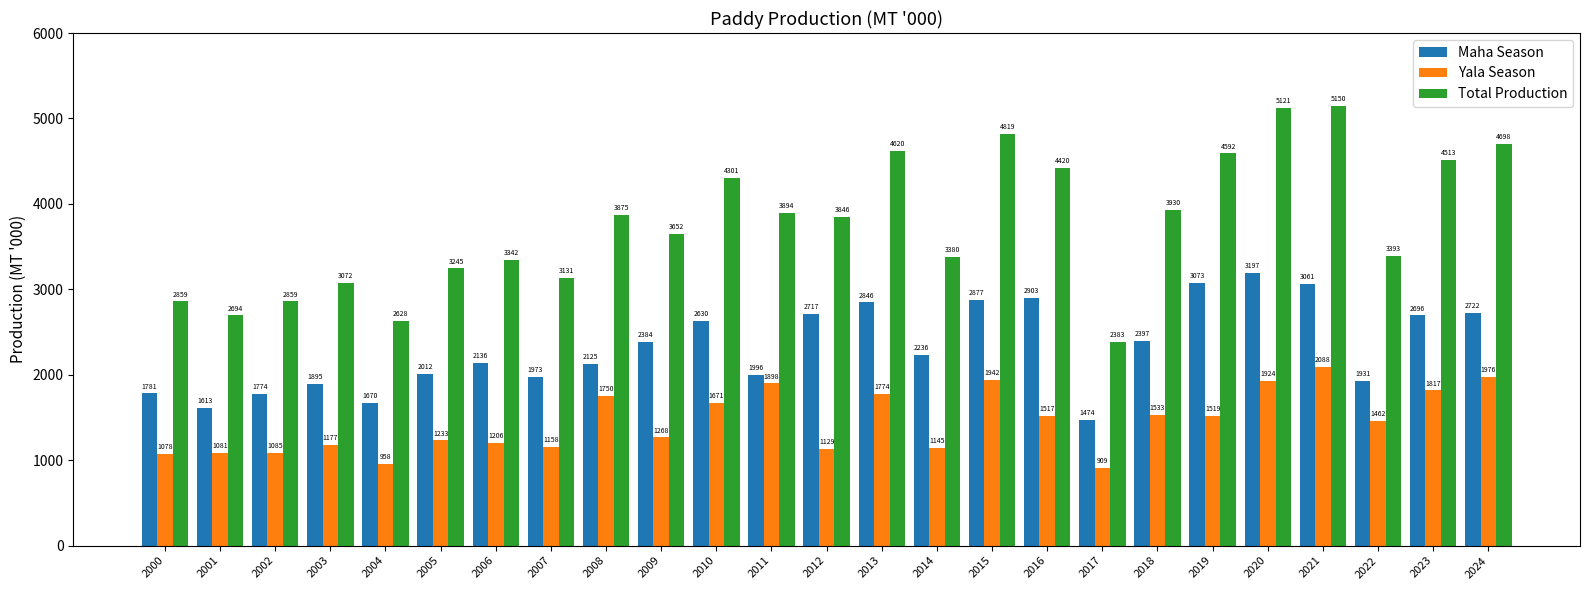

At which label is Maha Season closest to 2335?

2009